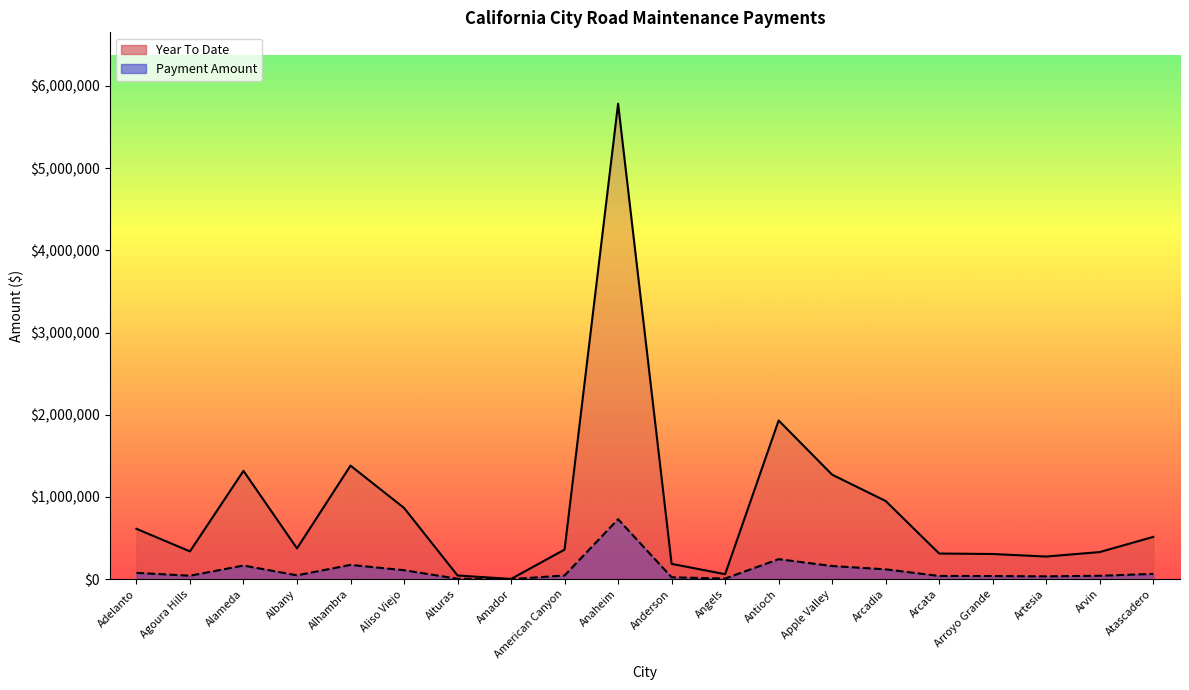

True or false: Payment Amount and Year To Date intersect in this chart.

False